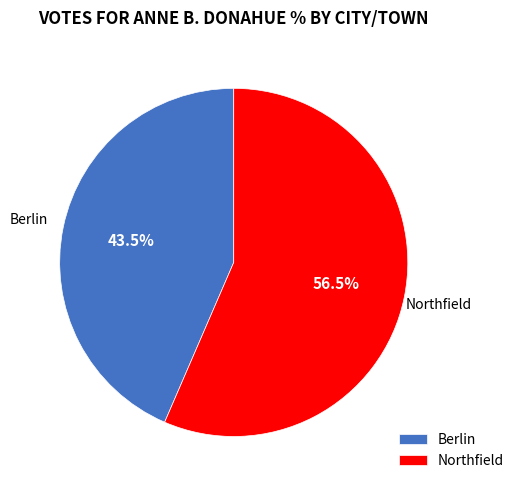

Does Northfield account for over 50% of the chart?

Yes